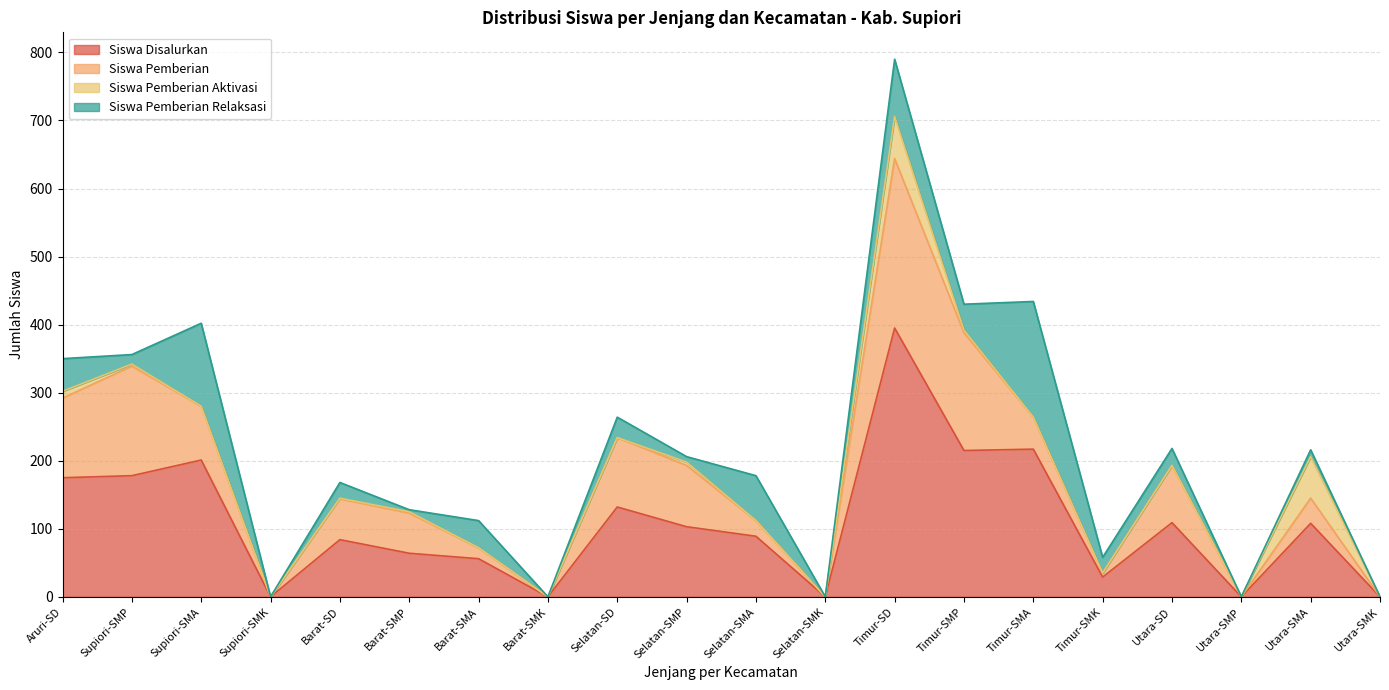

In Siswa Pemberian, how many points are higher than both neighbors (excluding endpoints)?

6